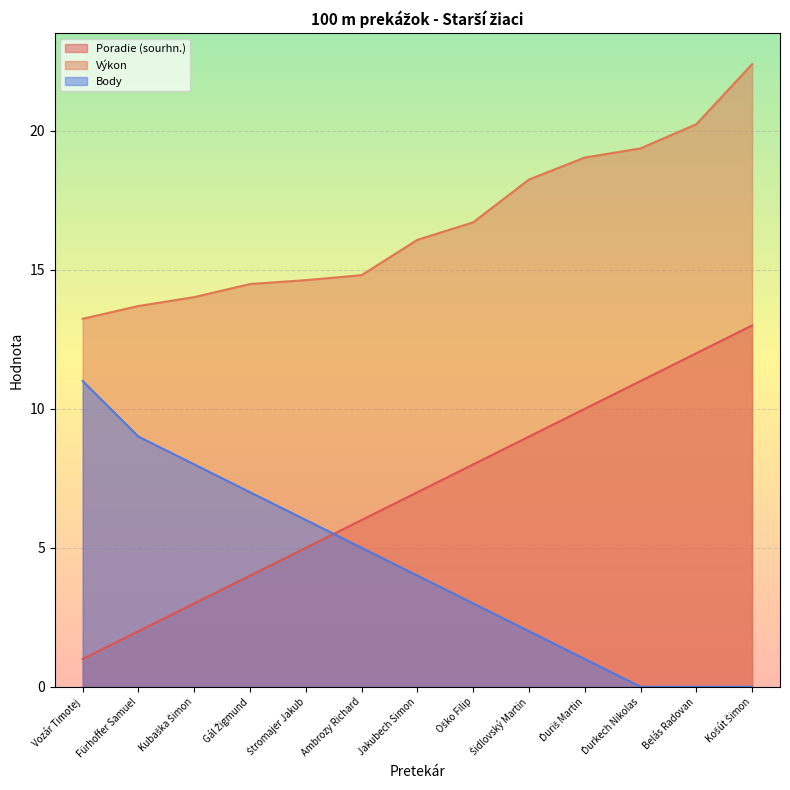

The value of Výkon at Jakubech Simon is 16.1. True or false?

True